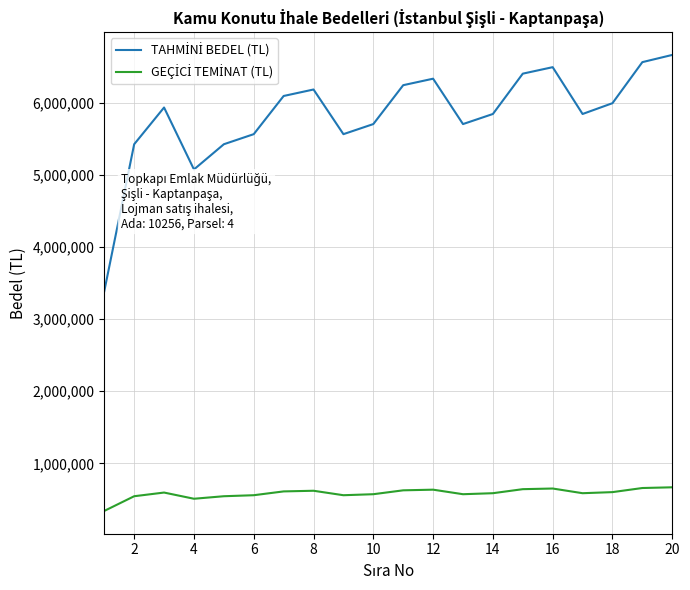

What is the minimum value shown in the chart?

339000